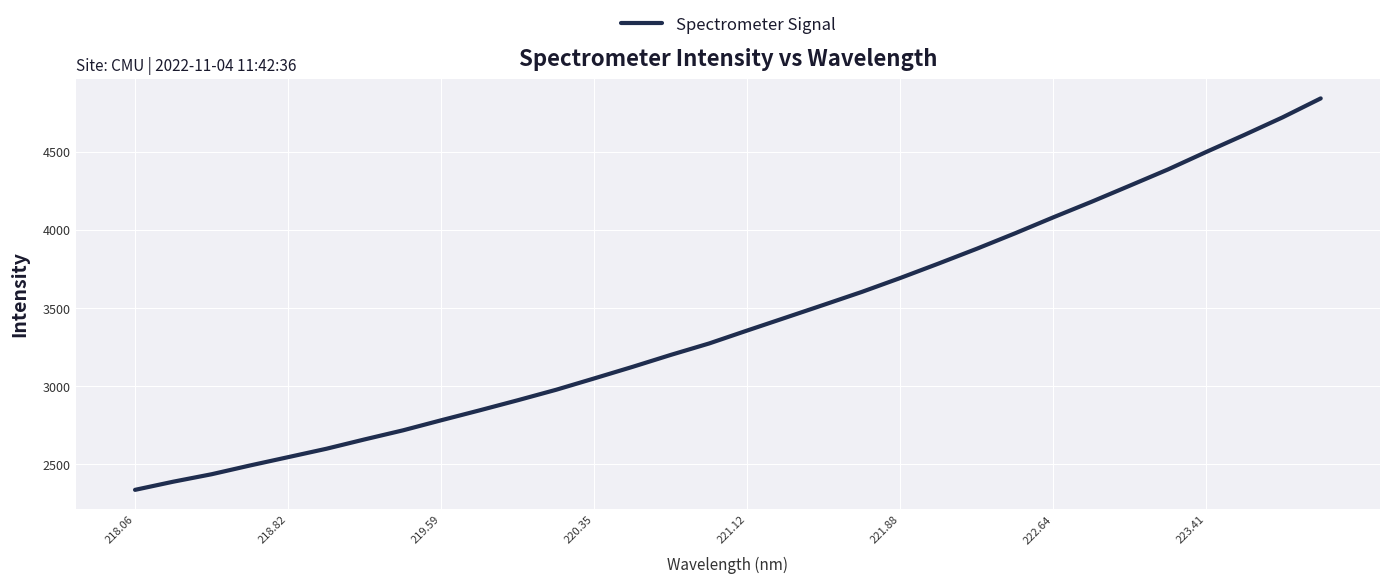

What is the smallest value displayed?

2337.7